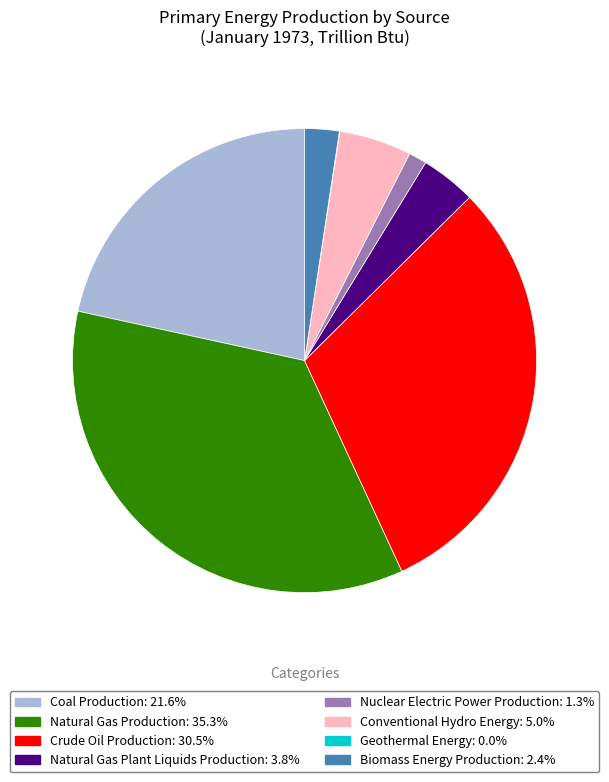

Combined, do Natural Gas Production and Coal Production account for over 50%?

Yes